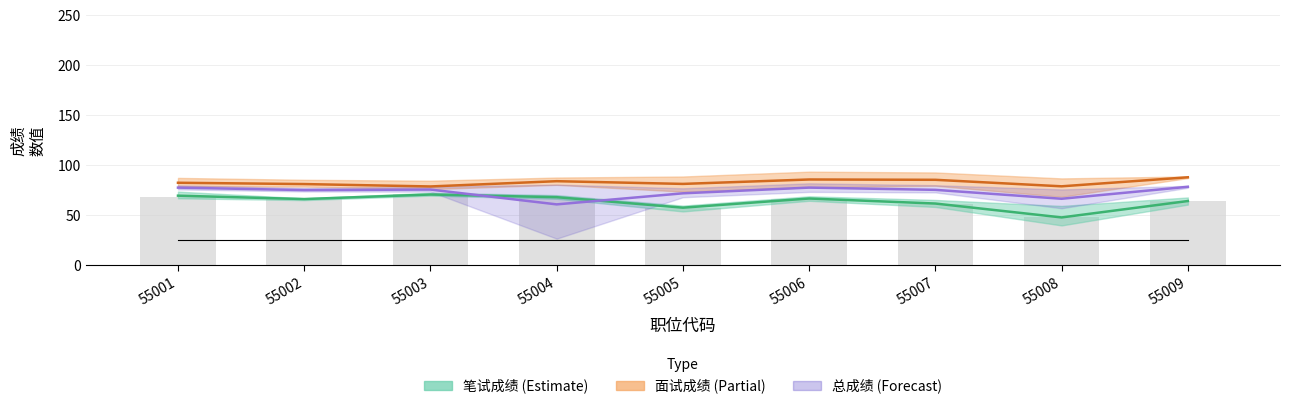

Where does the 笔试原始 series first go above 66?

55001